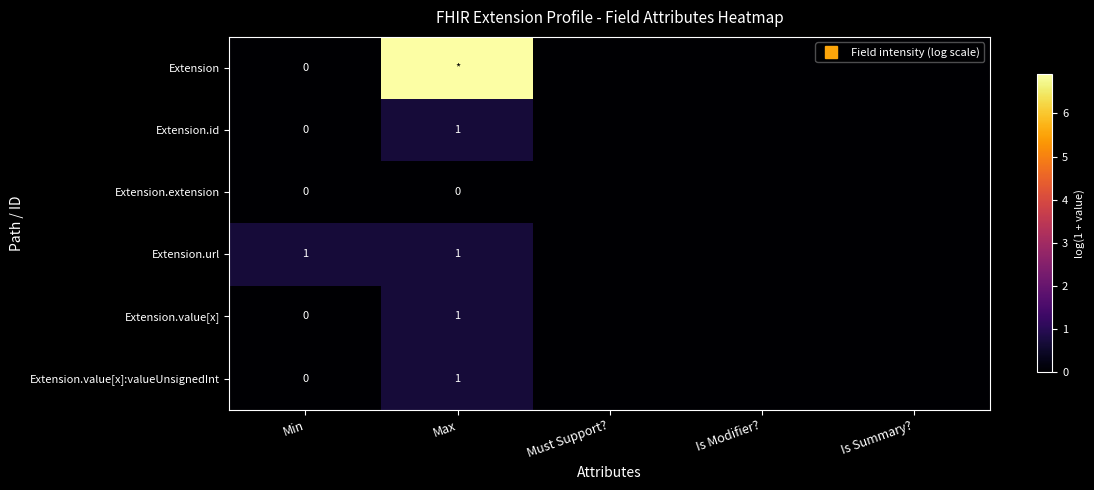

The value of Extension at Is Summary? is 0.0. True or false?

True